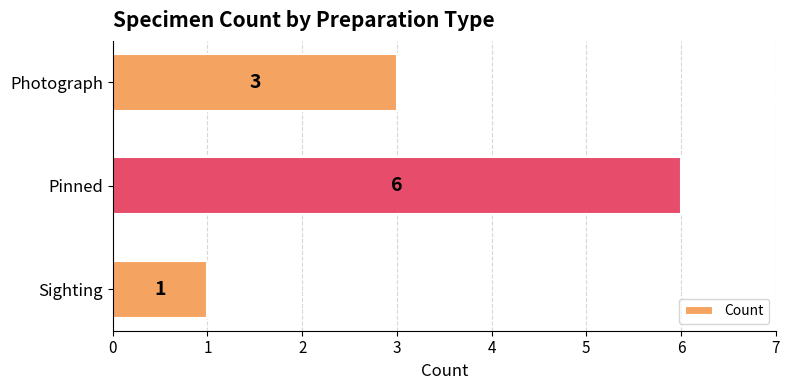

Which category has the highest value across all series?

Pinned